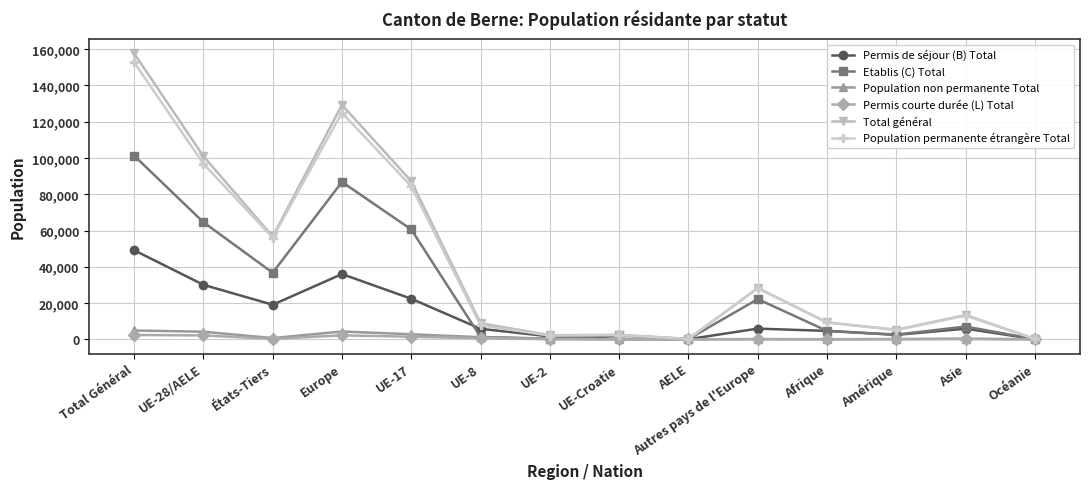

Between Afrique and Asie, which series saw the biggest shift?

Total général